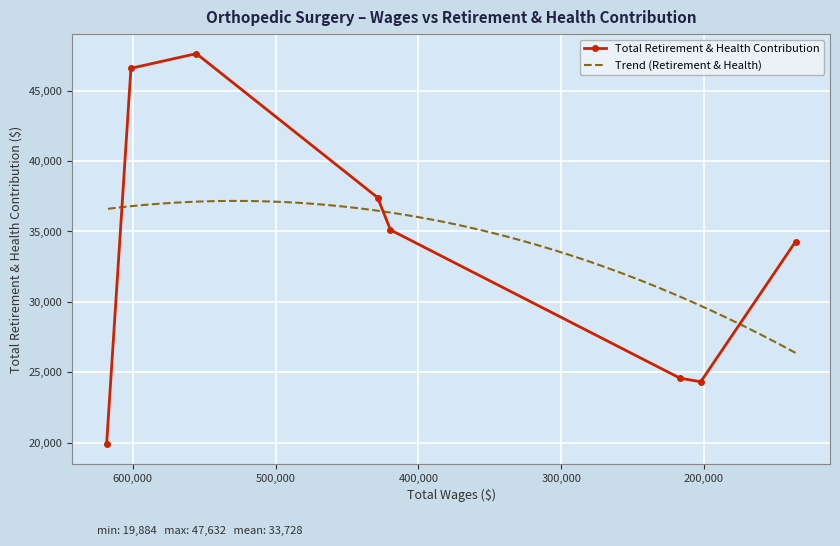

List the labels in order of value, smallest first.

618388.0, 202237.0, 216726.0, 135824.0, 419546.0, 428573.0, 601337.0, 555521.0